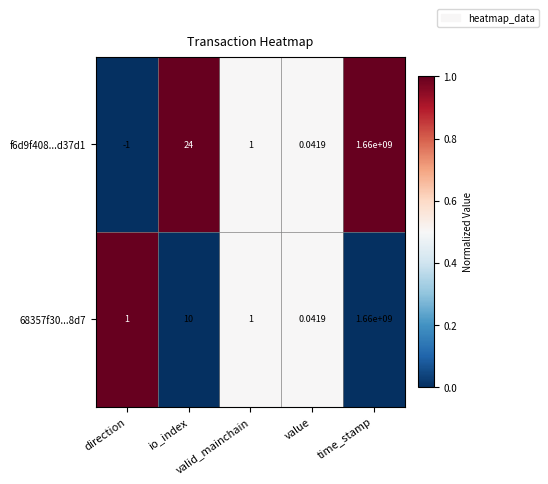

Which series has the widest spread of values?

f6d9f408...d37d1